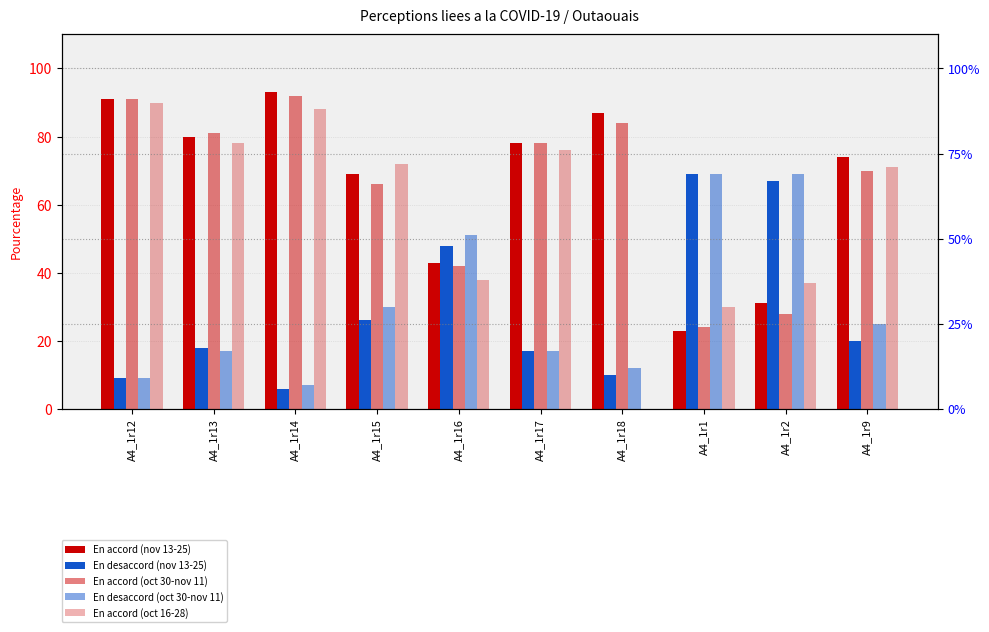

What is the value of the En desaccord (nov 13-25) bar at the 5th from the left?

48